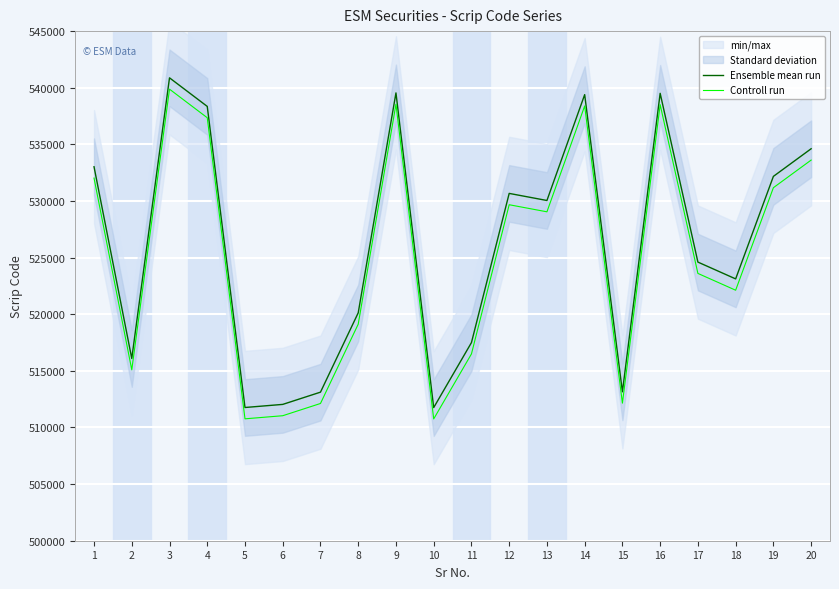

The Controll run series shows 531172 at 19. True or false?

True